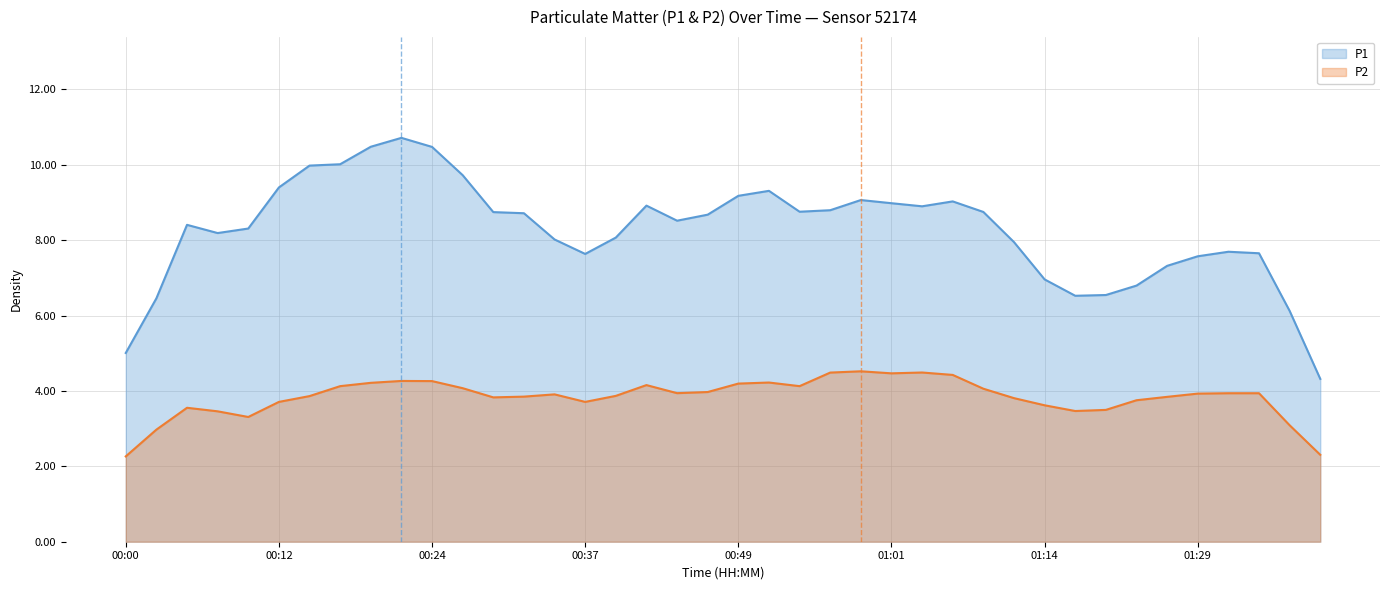

Is it true that P1 equals 8.8 at 01:09?

True